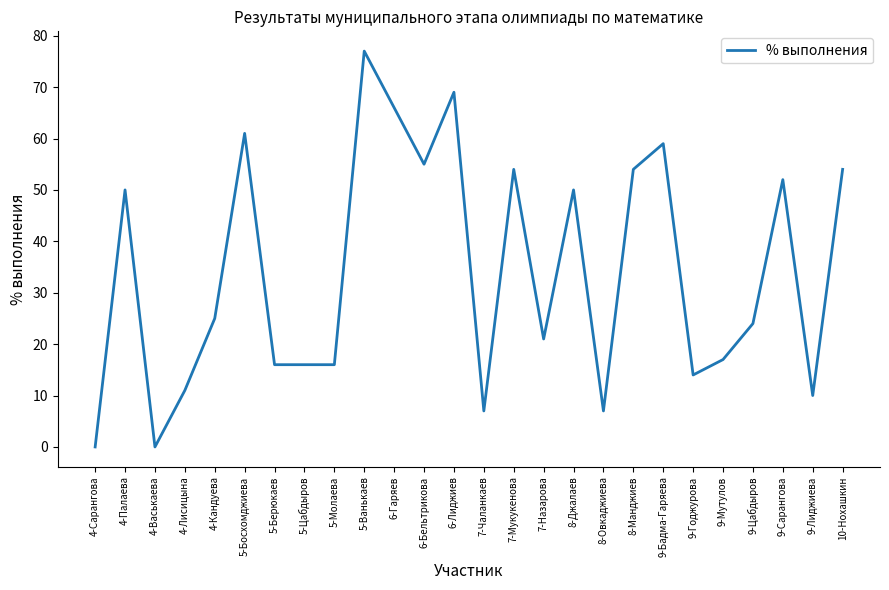

What position from the left is 4-Лисицына?

4